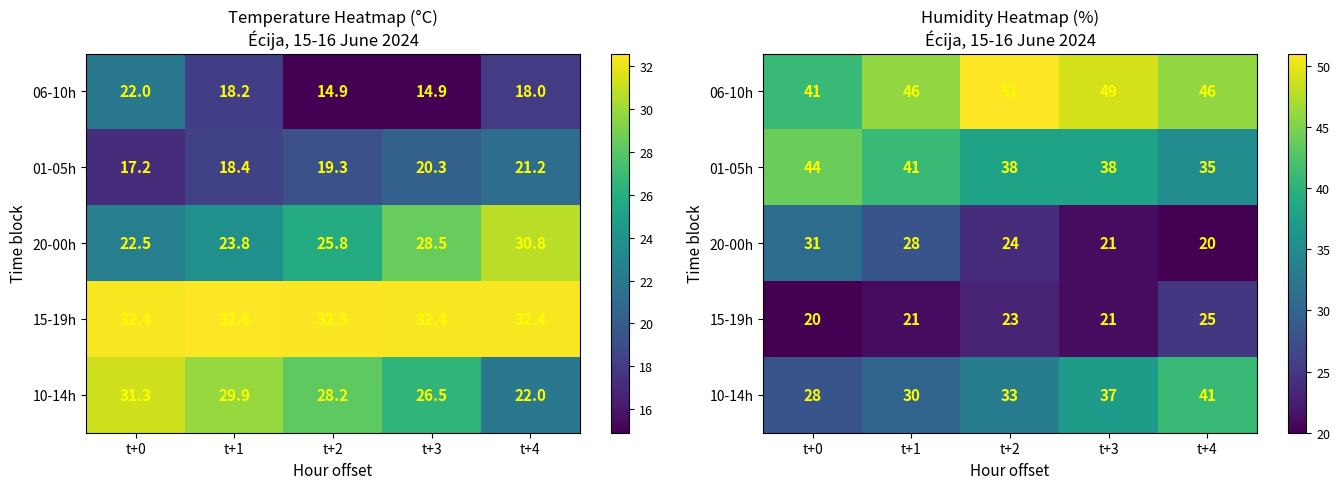

What is the difference between the 10-14h values at t+1 and t+2?

3